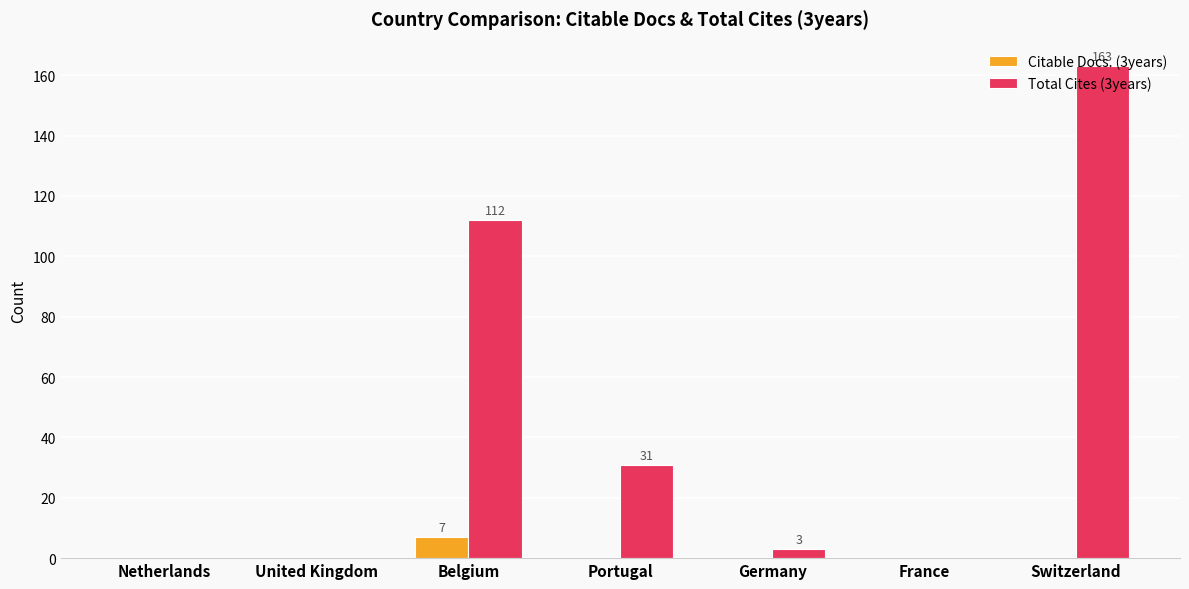

Between Belgium and Portugal, which series saw the biggest shift?

Total Cites (3years)